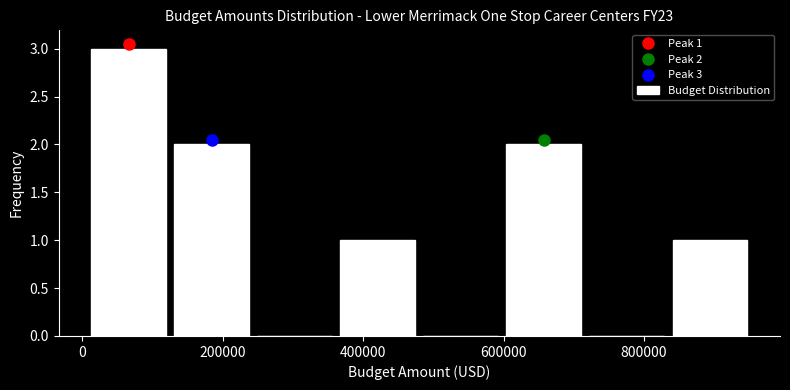

Over which range of the x-axis is the bar tallest?

0 to 120000